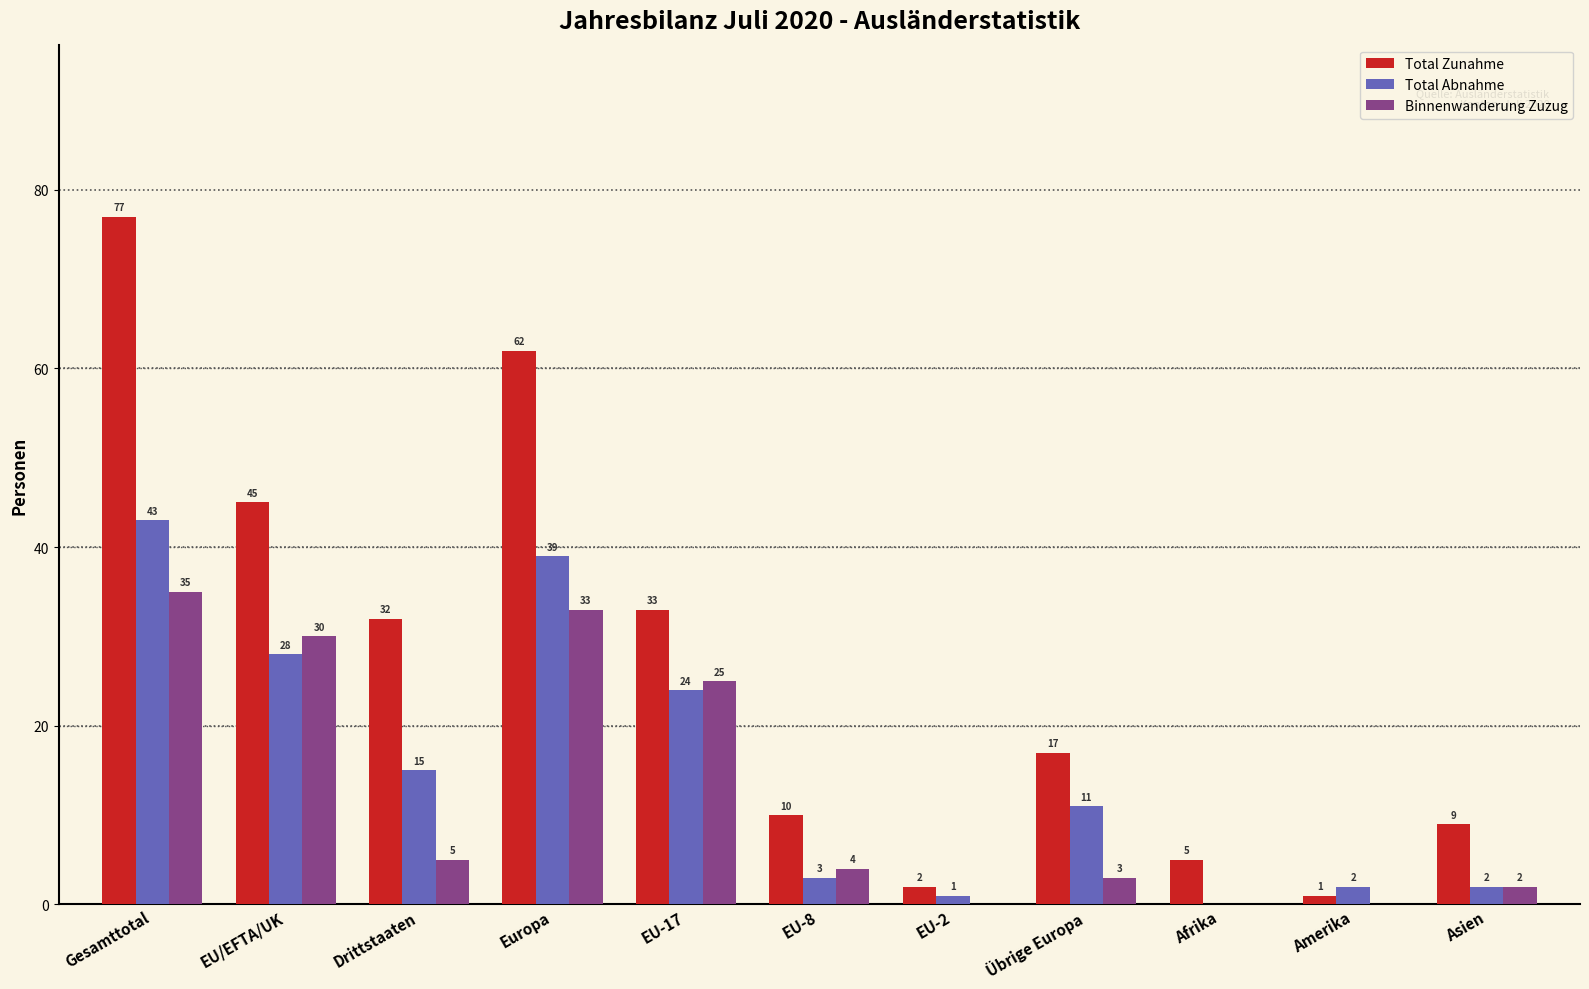

How many groups of bars are there?

11